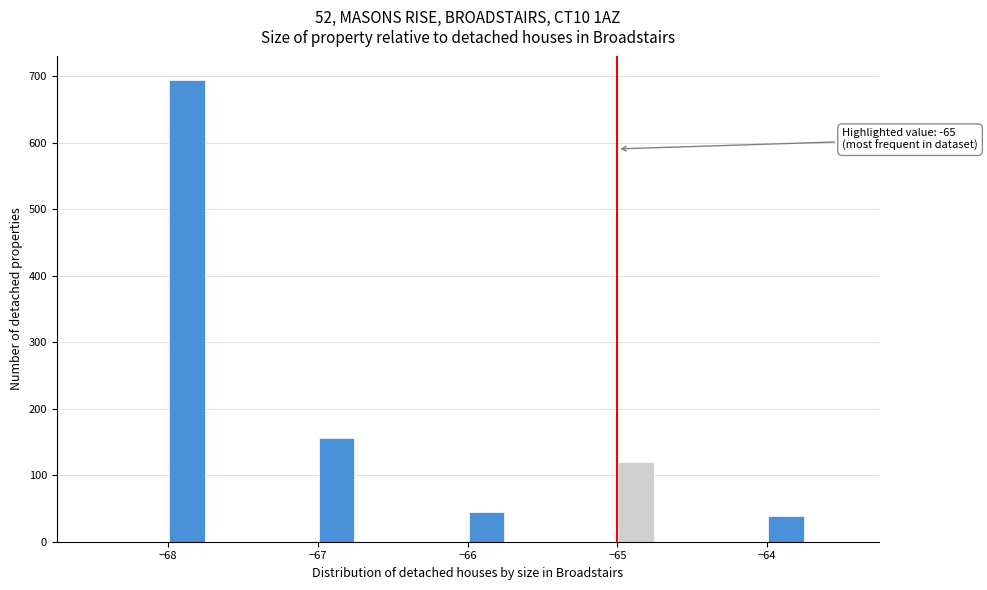

Read against the x-axis, roughly where is the centre of the tallest bar?

-67.9